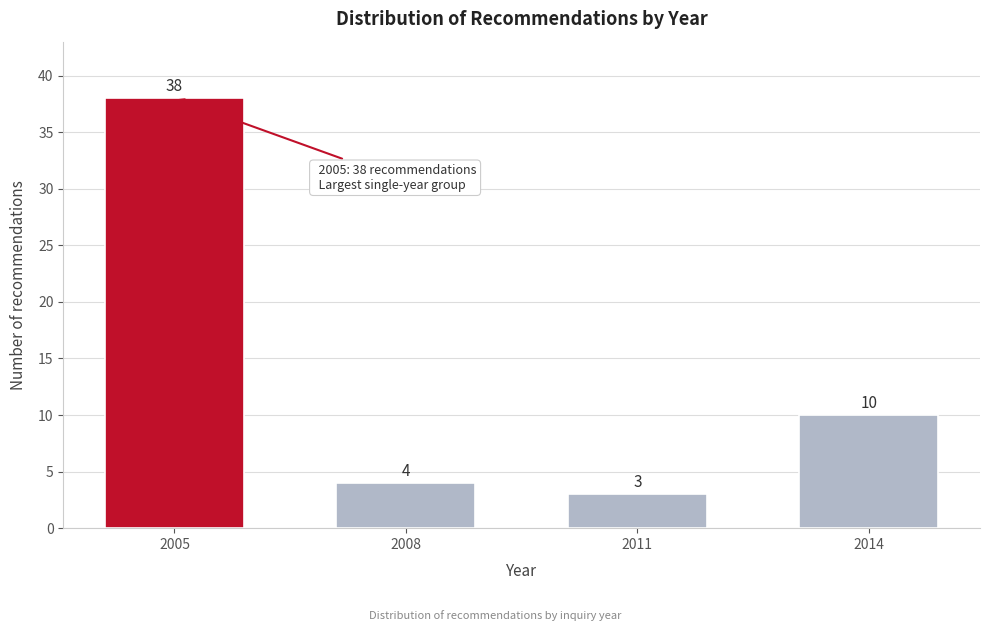

Reading left to right, what are all the values shown in this chart?

38	4	3	10